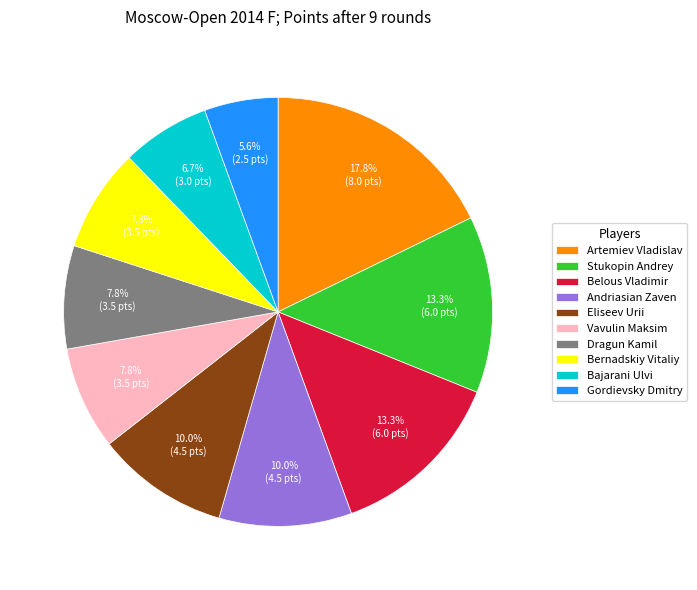

Count the number of slices in the pie.

10